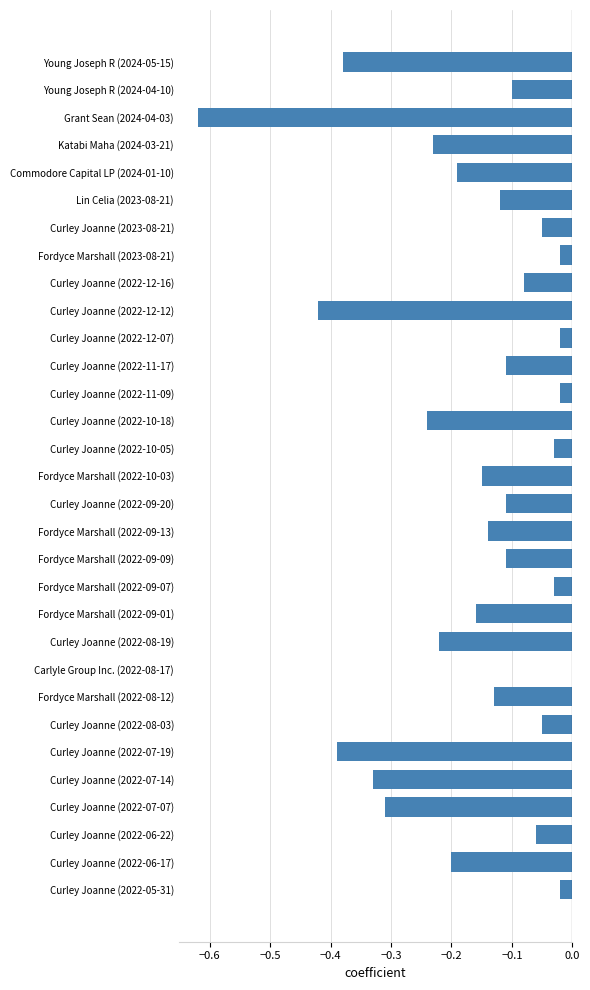

Are the bars horizontal?

Yes